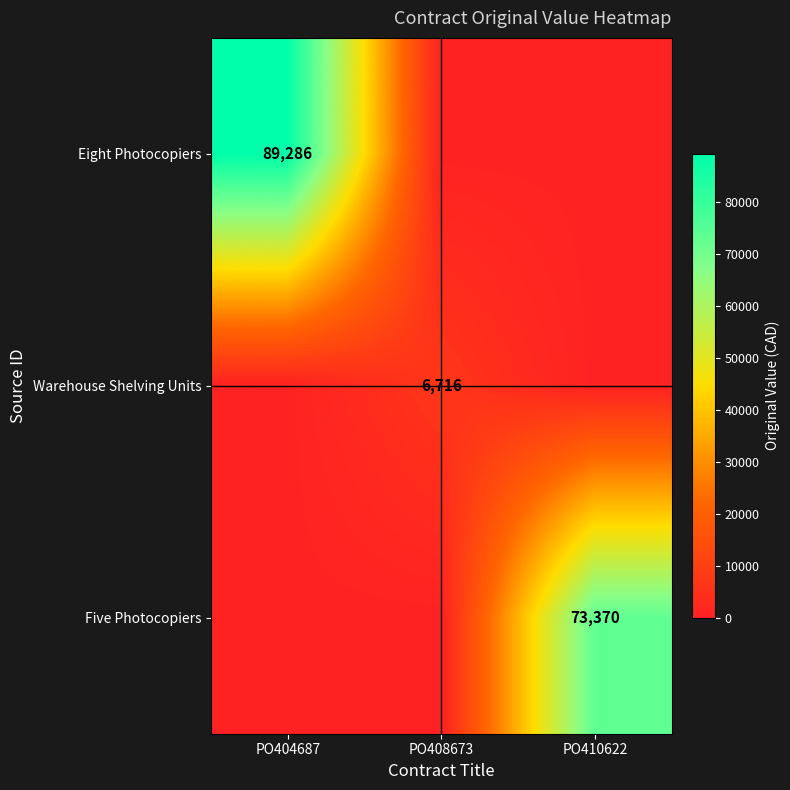

At which category is the sum across all series the highest?

PO404687